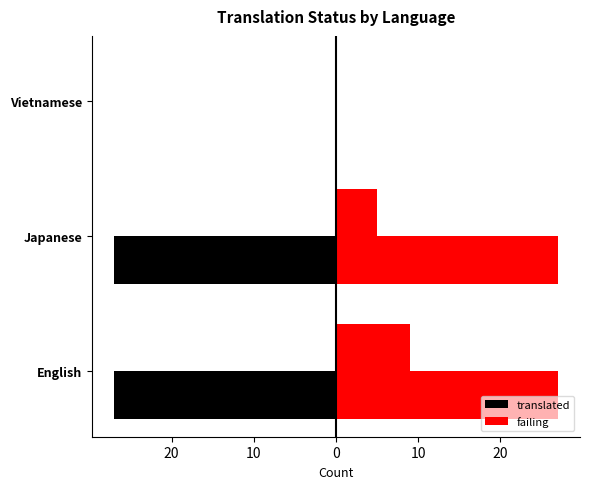

How many data points in failing are above 5?

1